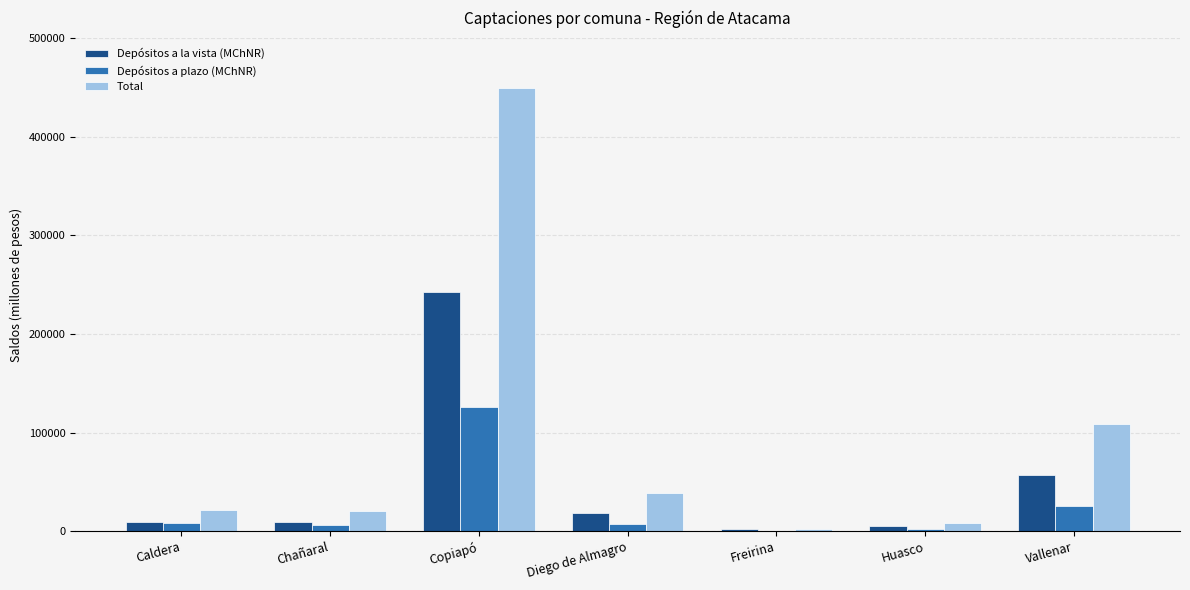

What is the greatest value displayed?

449156.7